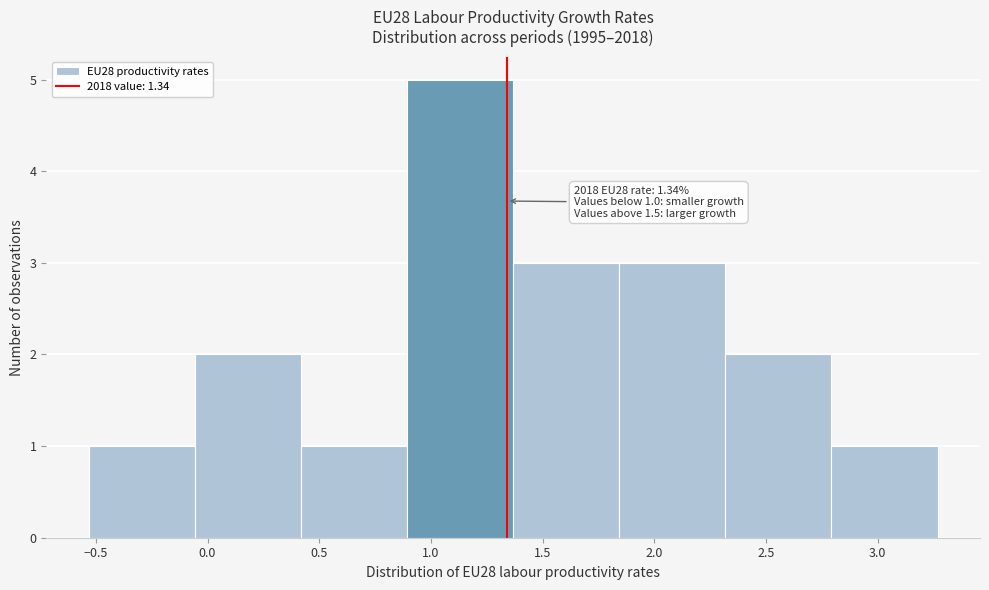

Which range on the x-axis has the tallest bar?

0.90 to 1.35